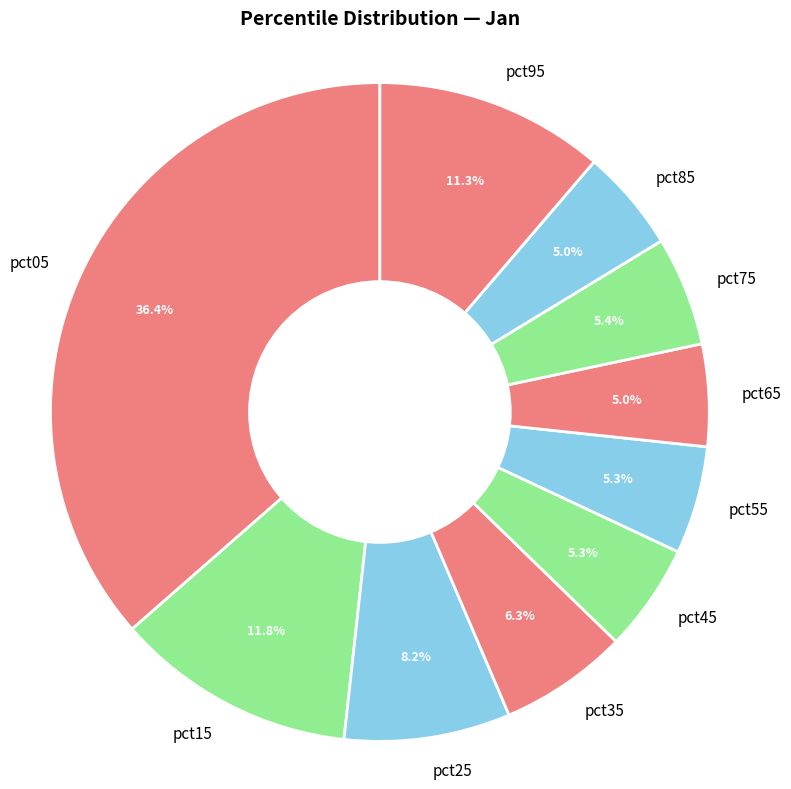

Does any single category account for the majority?

No